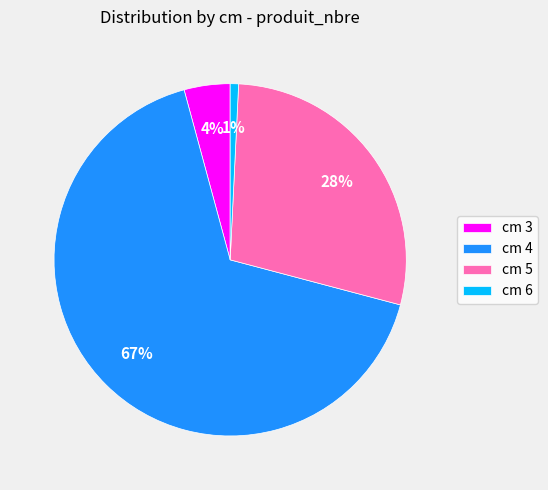

True or false: cm 5 accounts for 28% of the total.

True